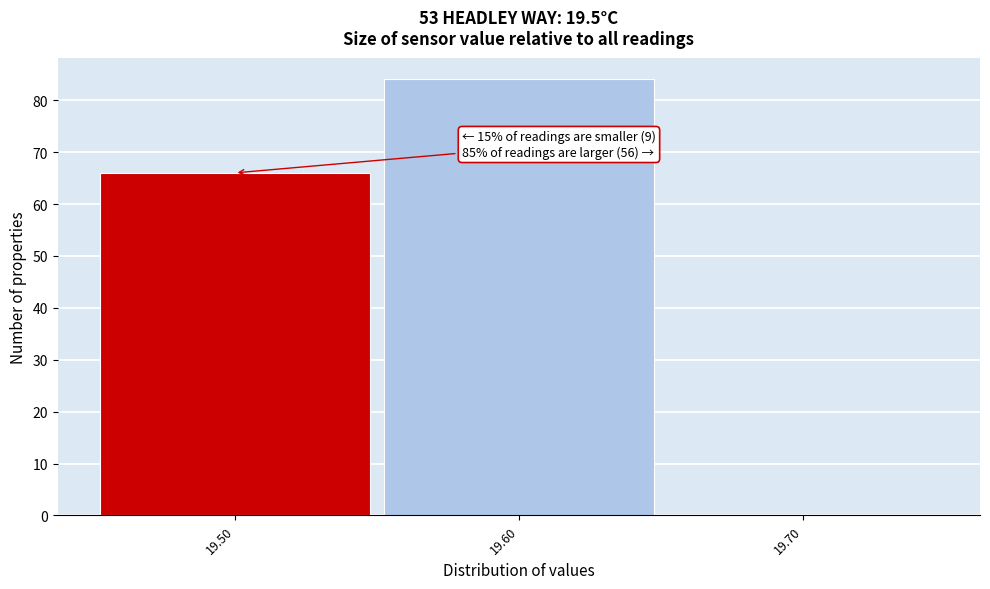

Which range on the x-axis has the tallest bar?

19.55 to 19.65